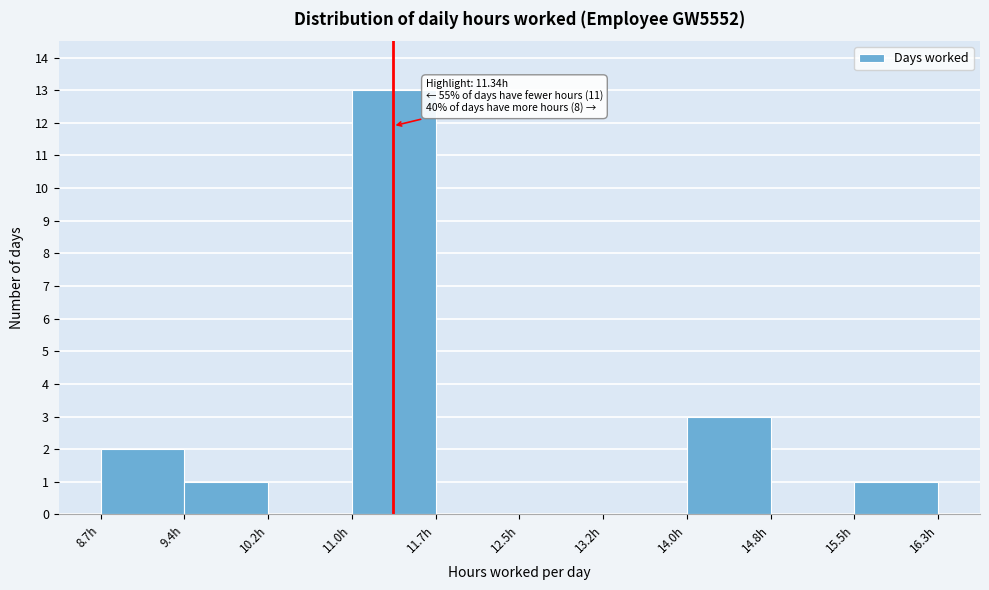

Which range on the x-axis has the tallest bar?

10.97 to 11.73